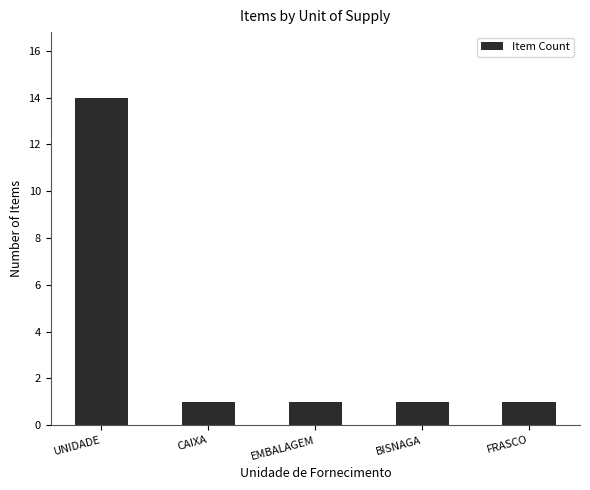

The value at UNIDADE is 14. True or false?

True